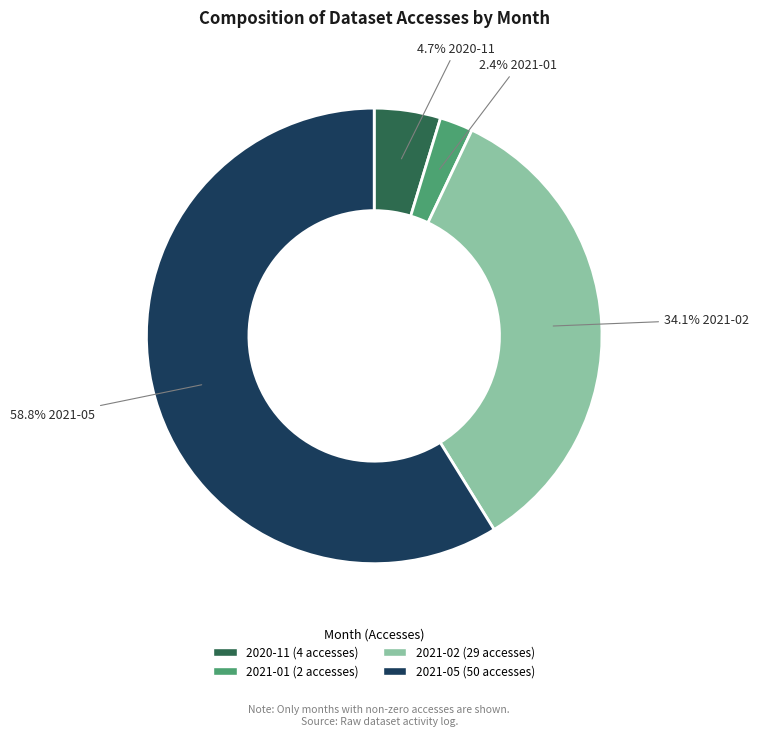

Do 2021-05 and 2020-11 together represent more than half of the pie?

Yes